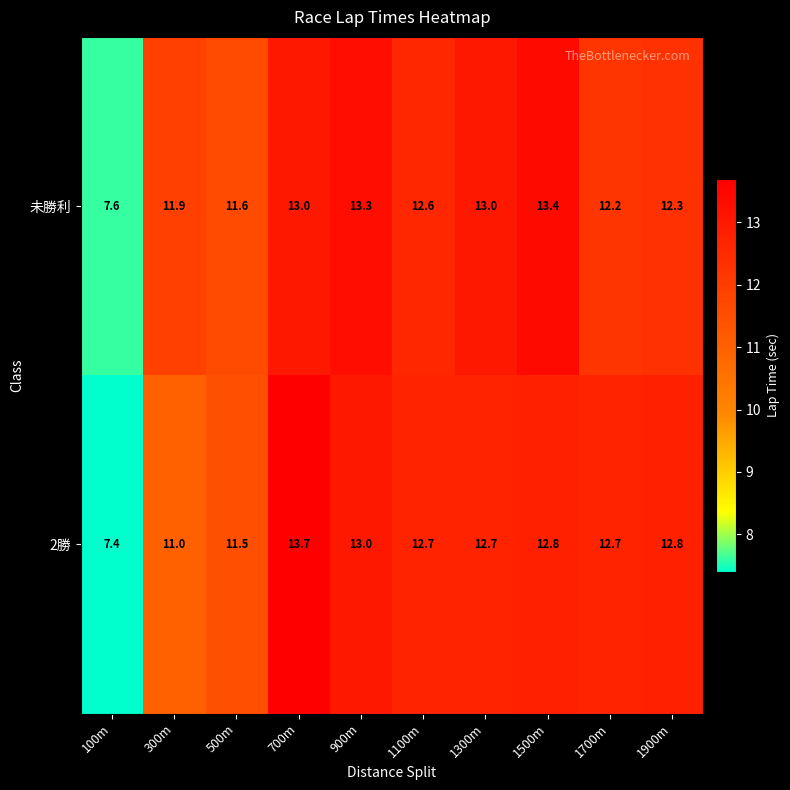

What is the maximum value for 2勝?

13.7